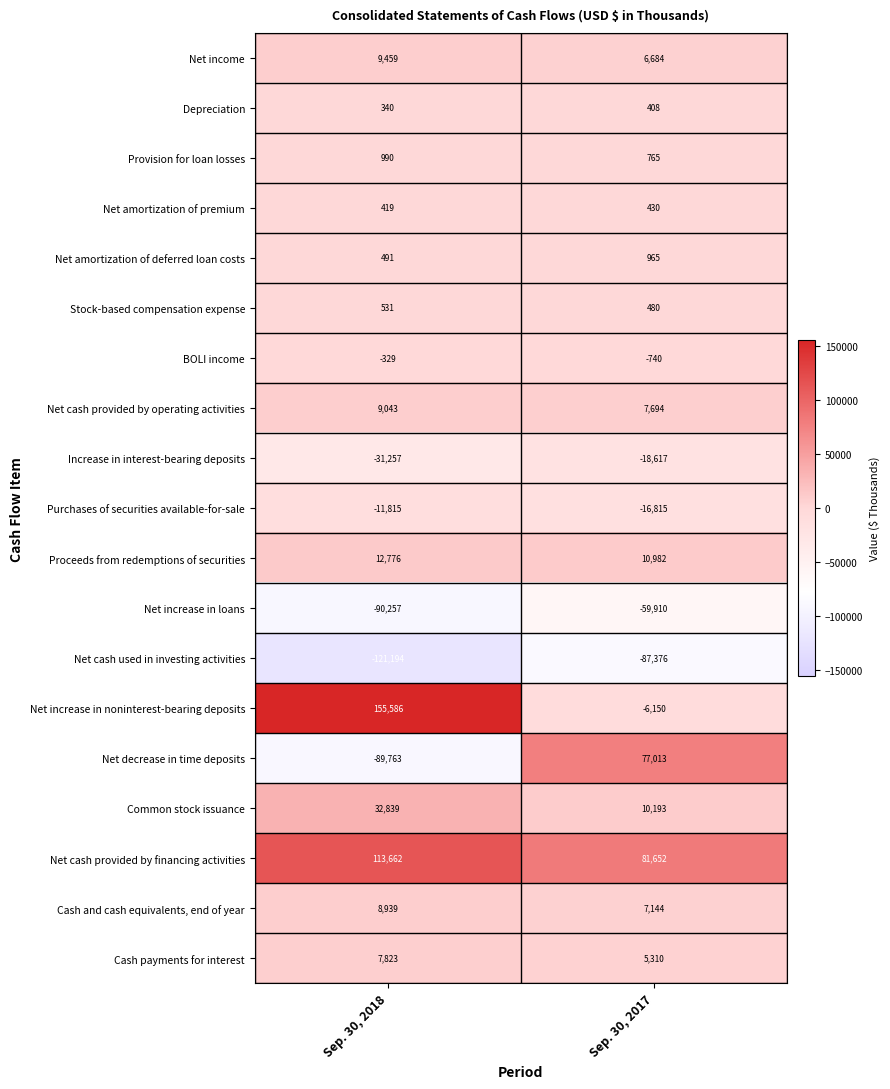

True or false: Net increase in loans has a value of -90257 at Sep. 30, 2018.

True